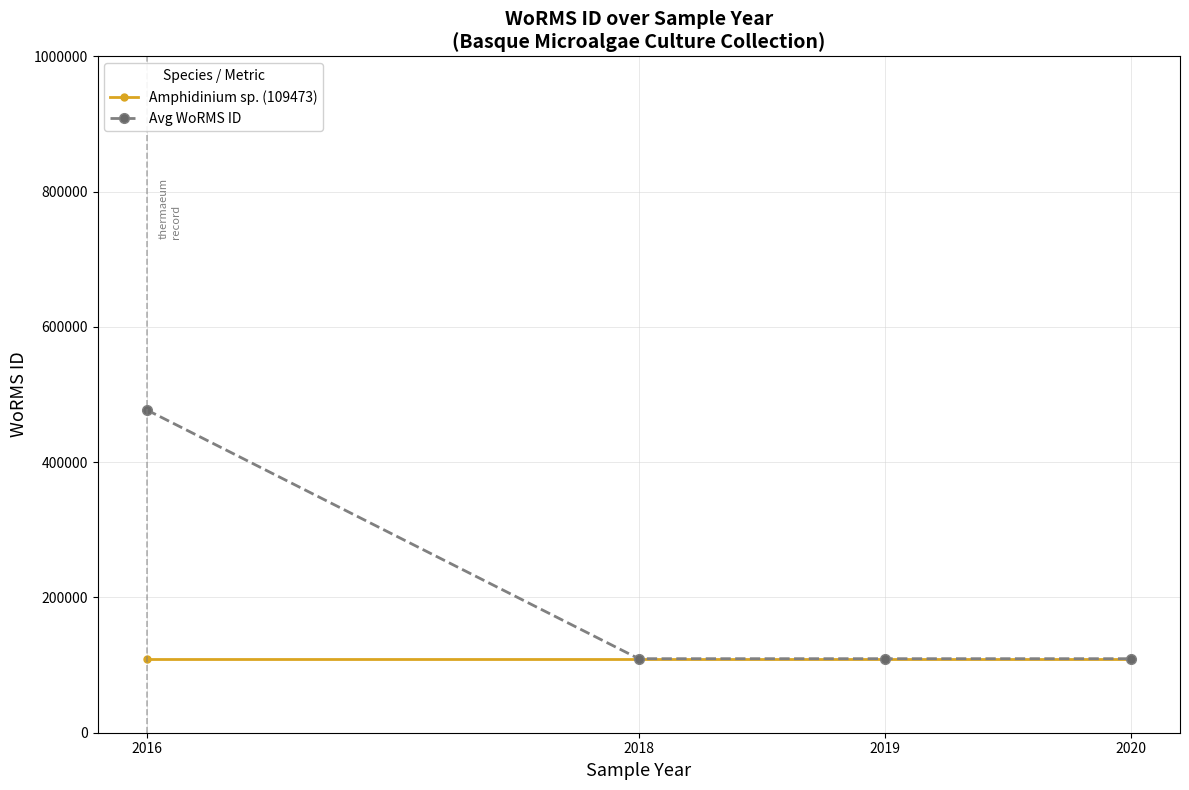

What is the total value across all series at 2019?

218946